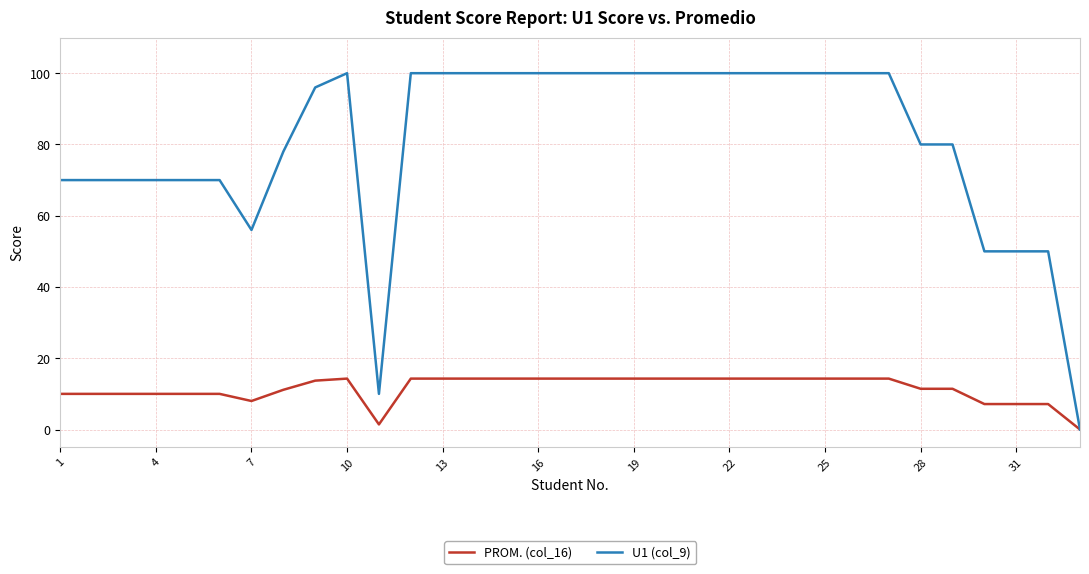

Which series has the widest spread of values?

U1 (col_9)